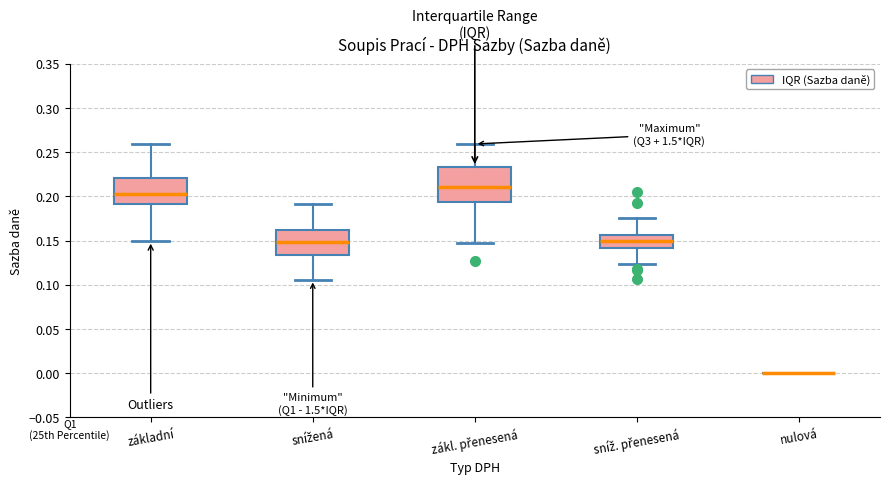

Where does the median line of the box for zákl. přenesená sit on the y-axis? The values are not printed on the chart, so give them approximately, as read against the axis.

0.210